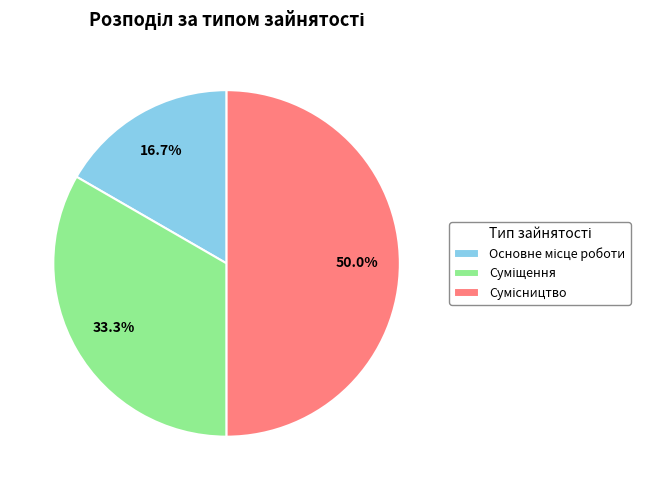

Rank the categories by value from highest to lowest.

Сумісництво, Суміщення, Основне місце роботи